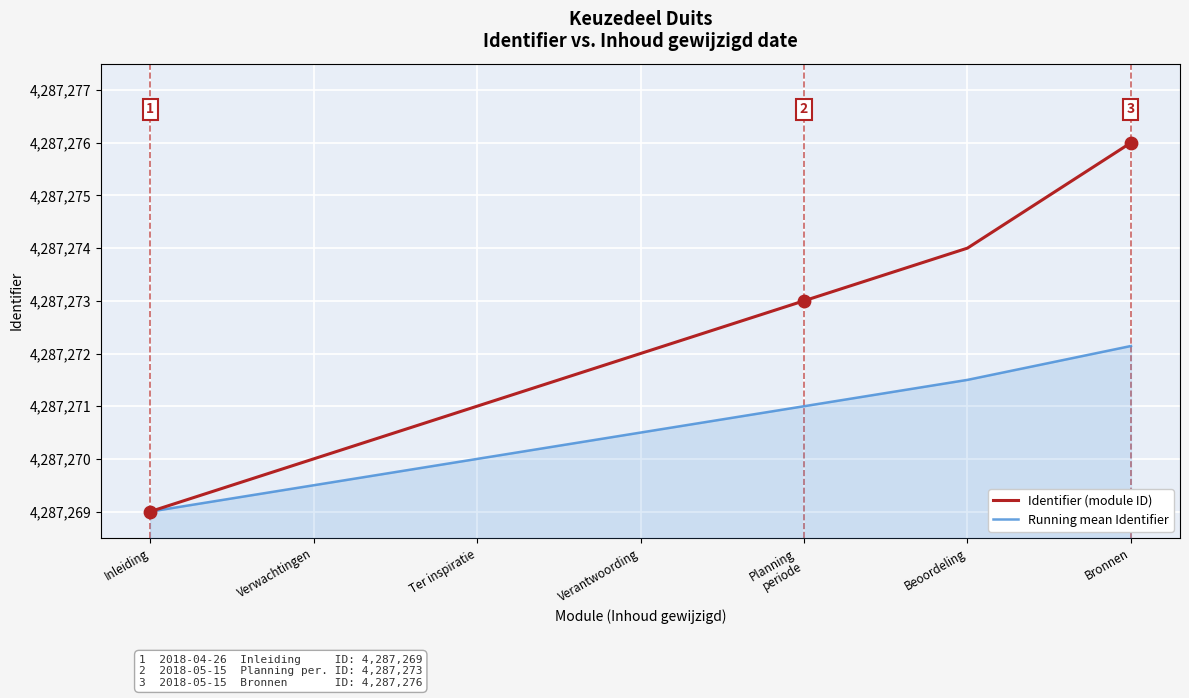

What is the total value across all series at Beoordeling?

8574545.5